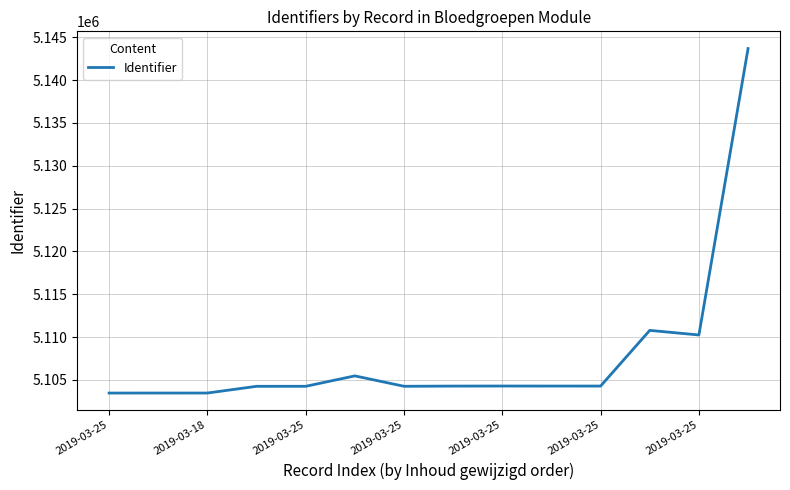

What is the difference between the maximum and minimum values?

40205